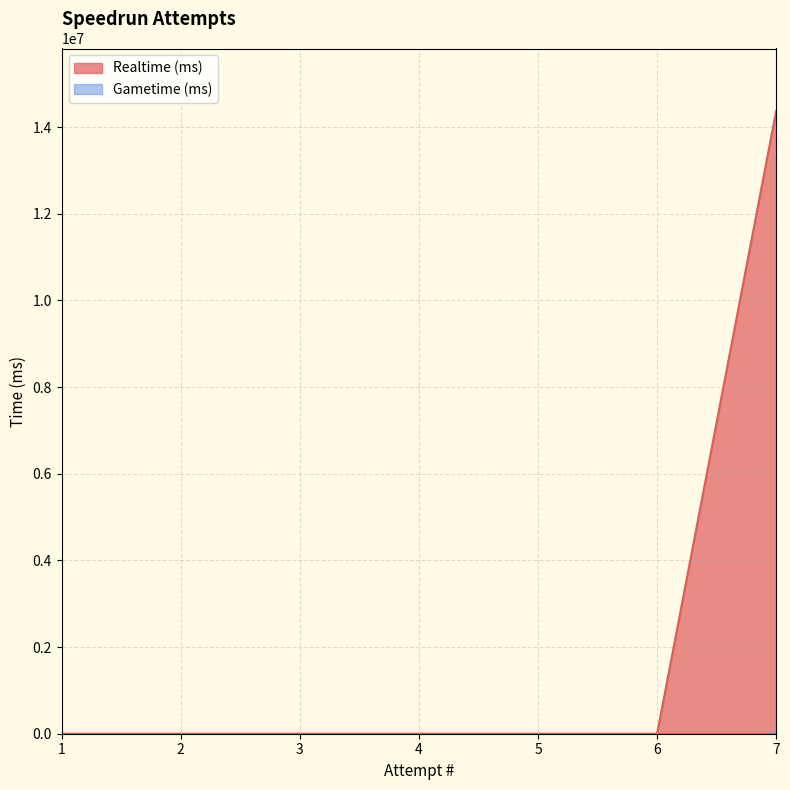

Rank the categories by value from highest to lowest.

7, 1, 2, 3, 4, 5, 6